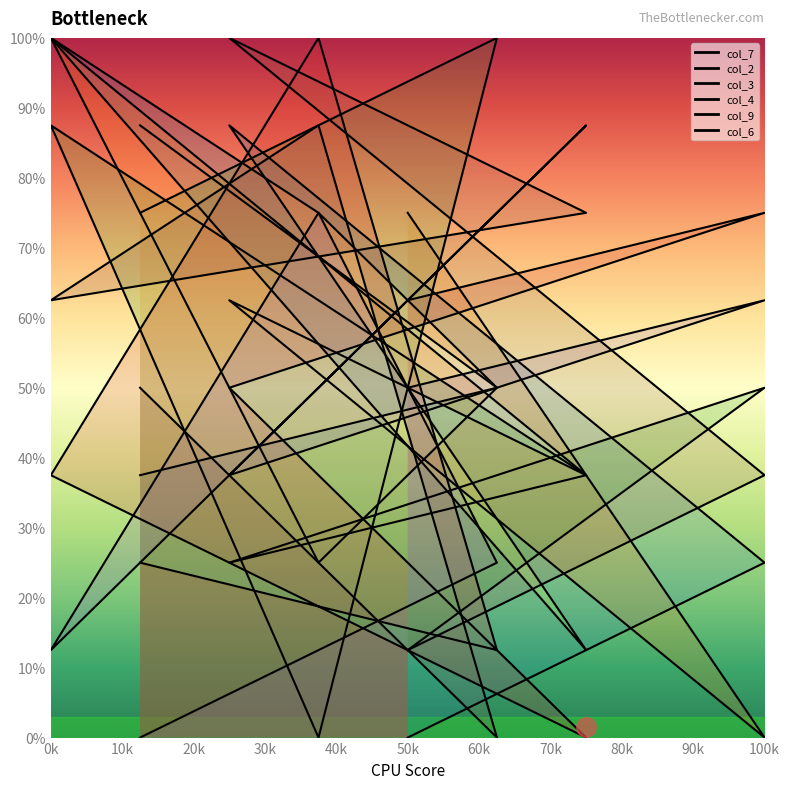

What are all the series names shown in the legend?

col_7, col_2, col_3, col_4, col_9, col_6